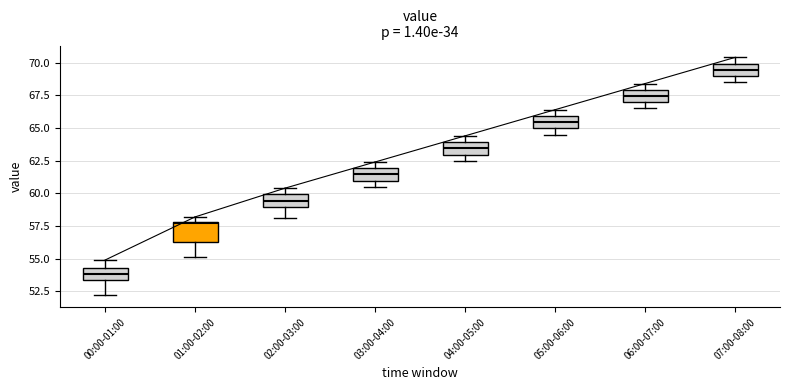

Reading left to right, read every box against the y-axis: the position of its median line, the range the box covers, and the ends of its whiskers. The values are not printed on the chart, so give them approximately, as read against the axis.

00:00-01:00: median 54.0, box 53.5 to 54.5, whiskers 52.0 to 55.0
01:00-02:00: median 57.5, box 56.5 to 58.0, whiskers 55.0 to 58.0 (just above the box's upper edge)
02:00-03:00: median 59.5, box 59.0 to 60.0, whiskers 58.0 to 60.5
03:00-04:00: median 61.5, box 61.0 to 62.0, whiskers 60.5 to 62.5
04:00-05:00: median 63.5, box 63.0 to 64.0, whiskers 62.5 to 64.5
05:00-06:00: median 65.5, box 65.0 to 66.0, whiskers 64.5 to 66.5
06:00-07:00: median 67.5, box 67.0 to 68.0, whiskers 66.5 to 68.5
07:00-08:00: median 69.5, box 69.0 to 70.0, whiskers 68.5 to 70.5